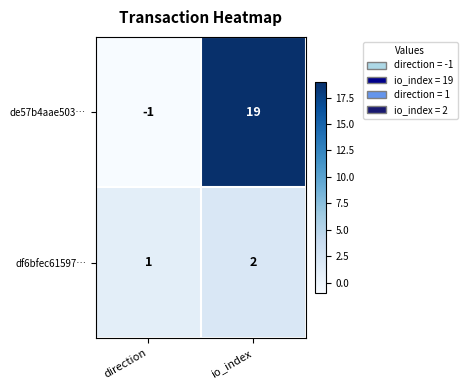

Which series changed the most between direction and io_index?

de57b4aae503…